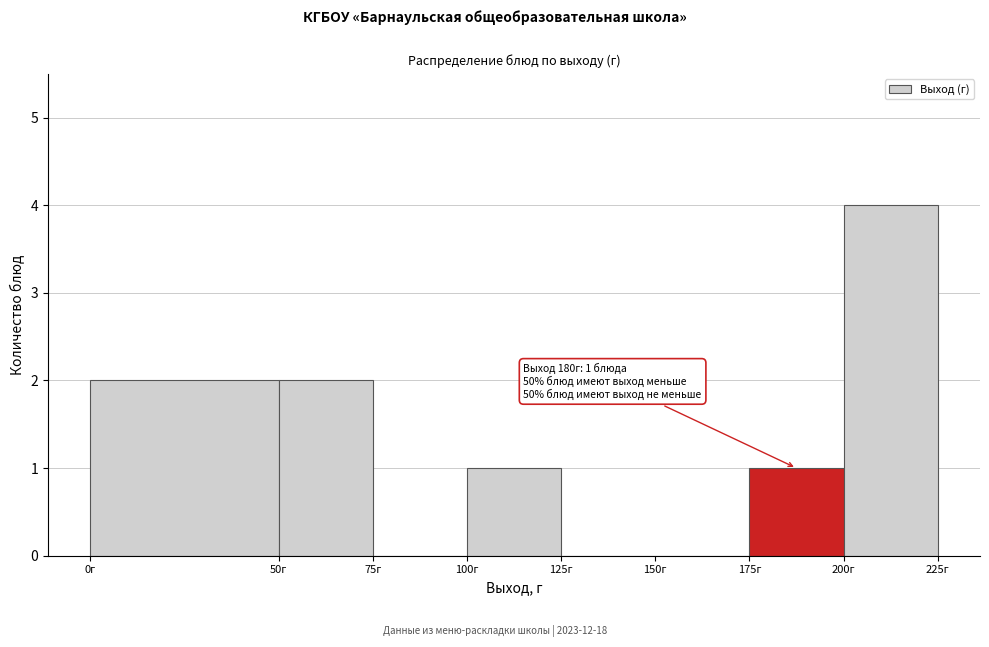

Which range on the x-axis has the tallest bar?

200 to 225